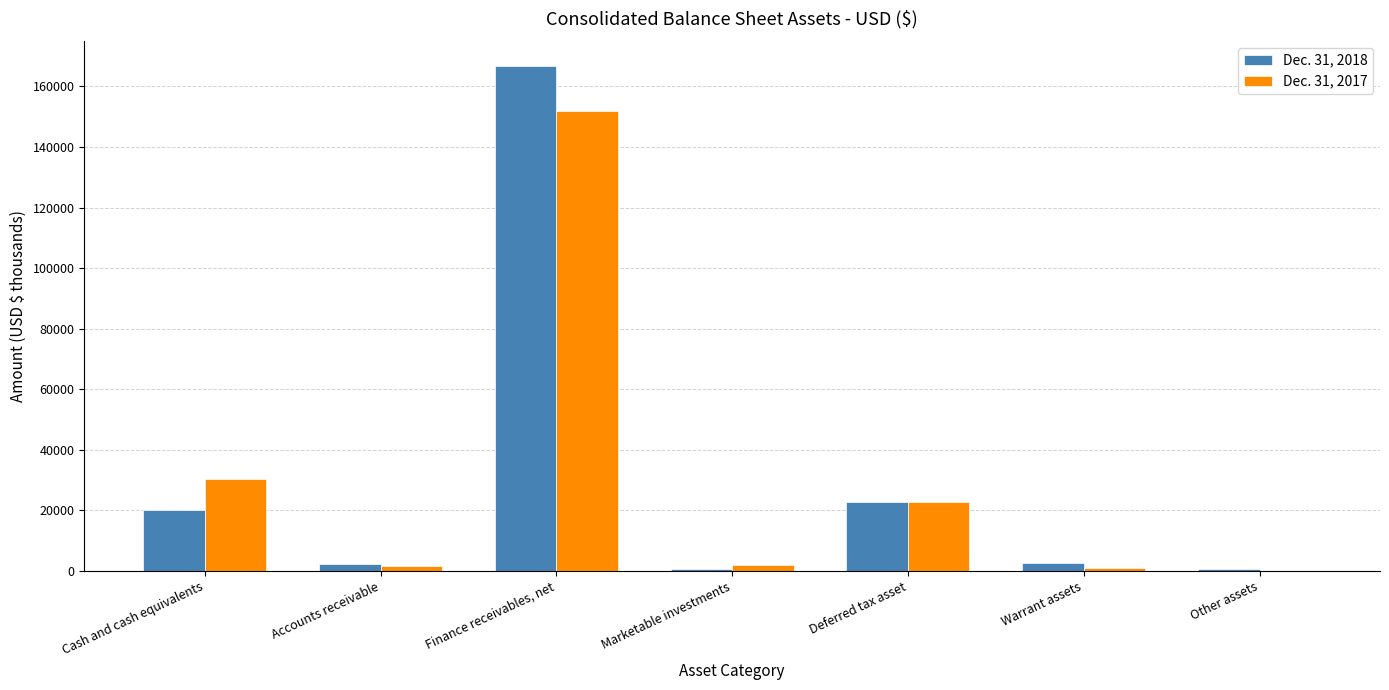

Is the value of Dec. 31, 2018 at Warrant assets greater than the value of Dec. 31, 2017 at Finance receivables, net?

No